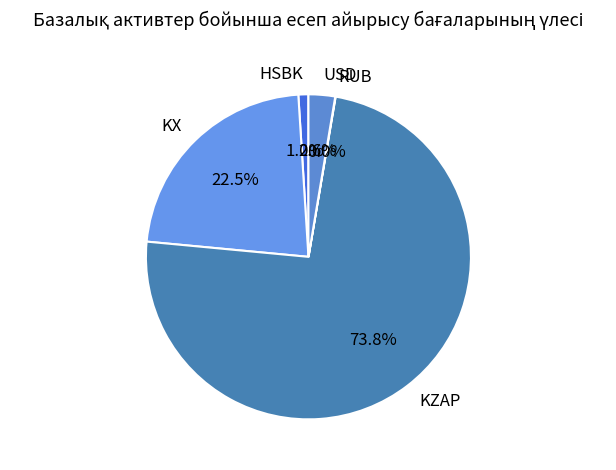

Which category accounts for the majority?

KZAP